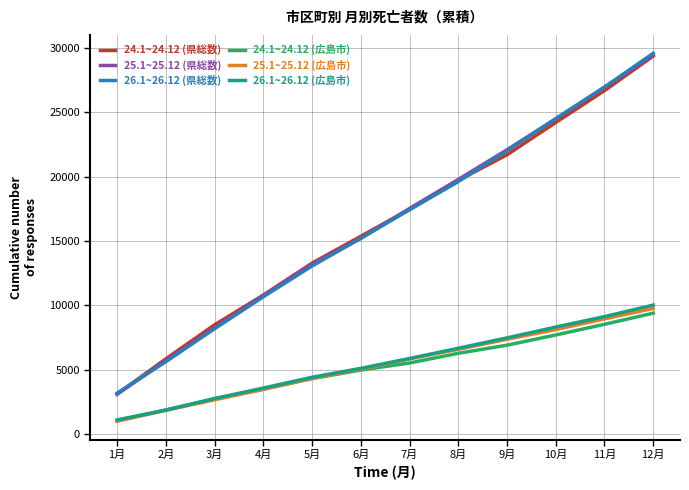

Is the value of 26.1~26.12 (広島市) at 9月 greater than the value of 25.1~25.12 (広島市) at 4月?

Yes